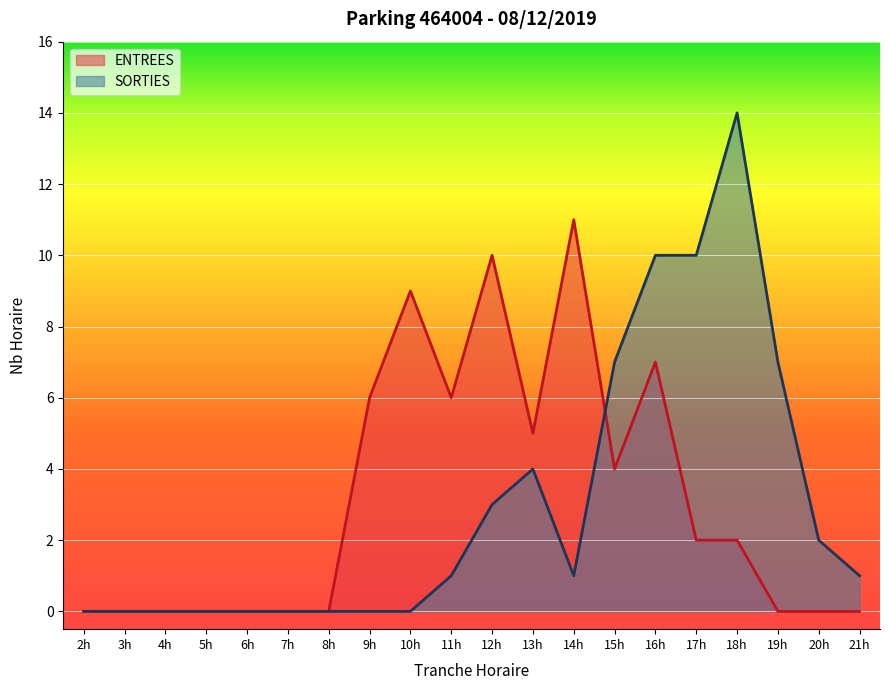

At which category is the sum across all series the highest?

16h